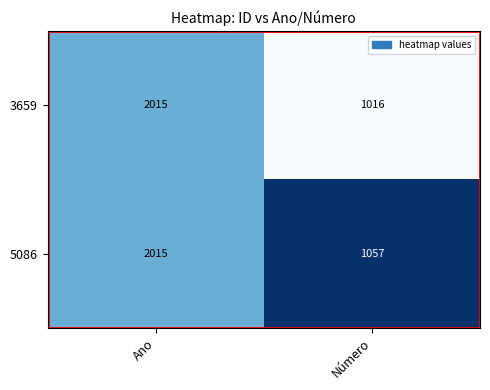

Which series has the largest total across all categories?

5086